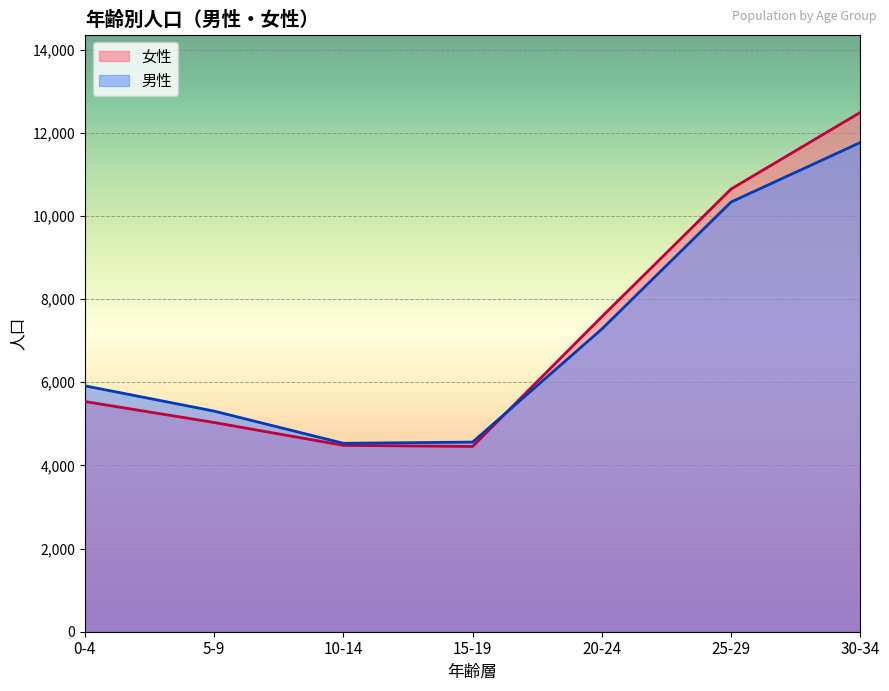

At which label does 男性 reach its minimum?

10-14